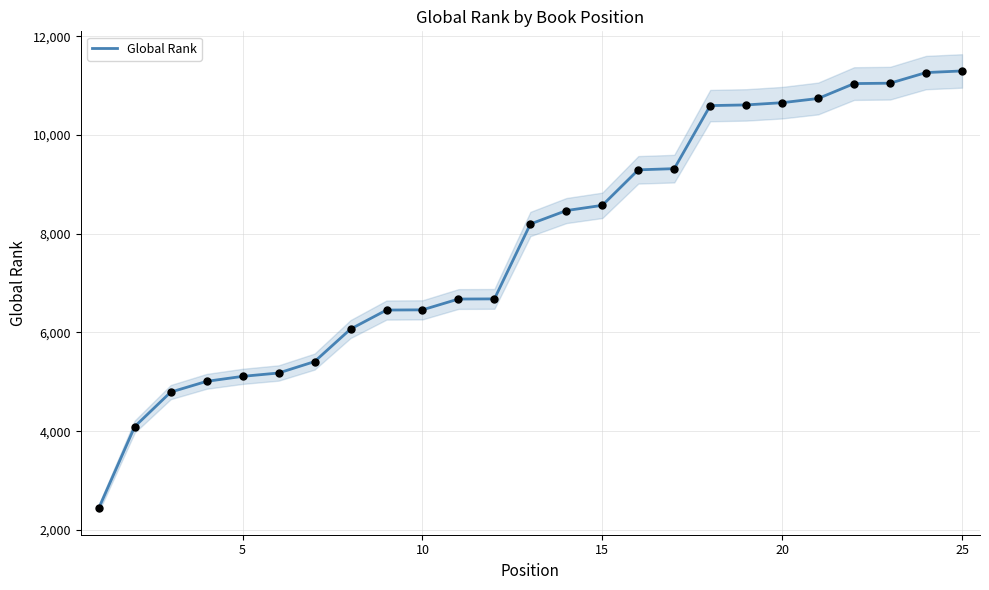

What is the maximum value for Global Rank?

11296